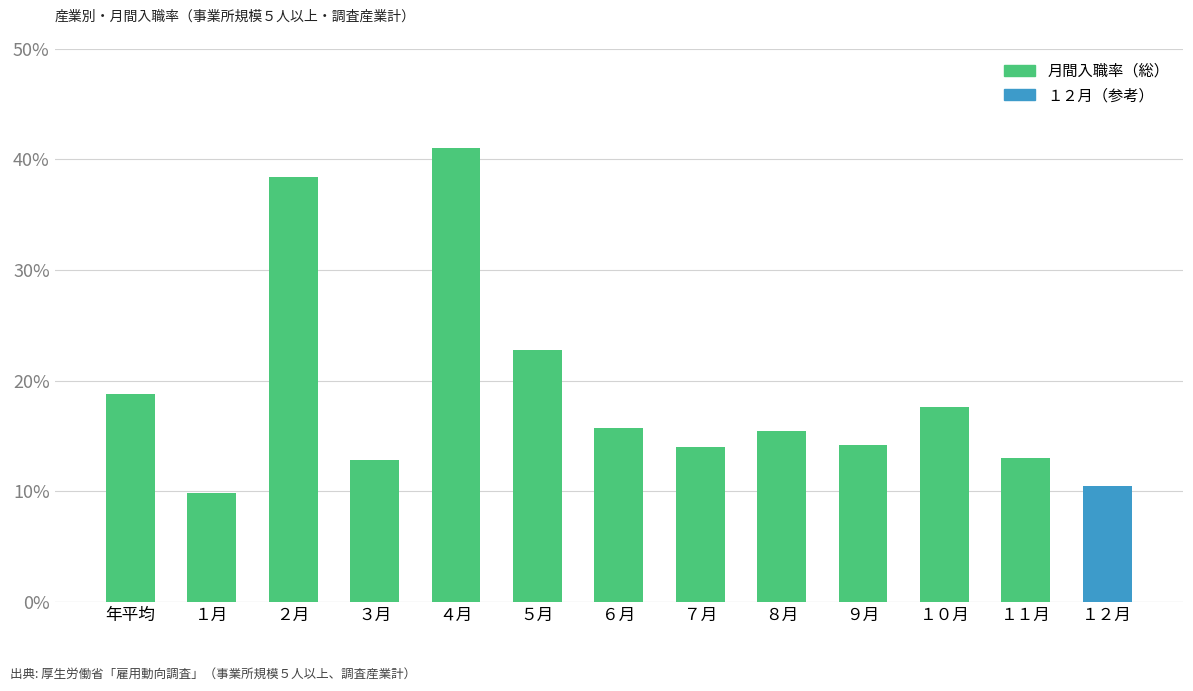

Are the bars horizontal?

No